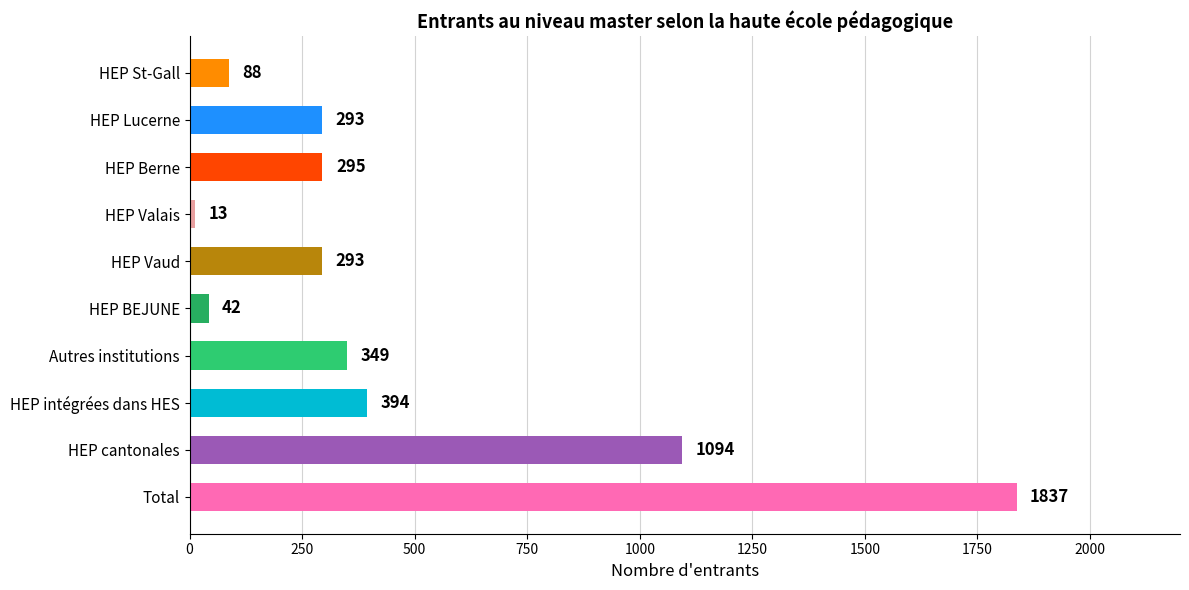

What is the sum of all values?

4698